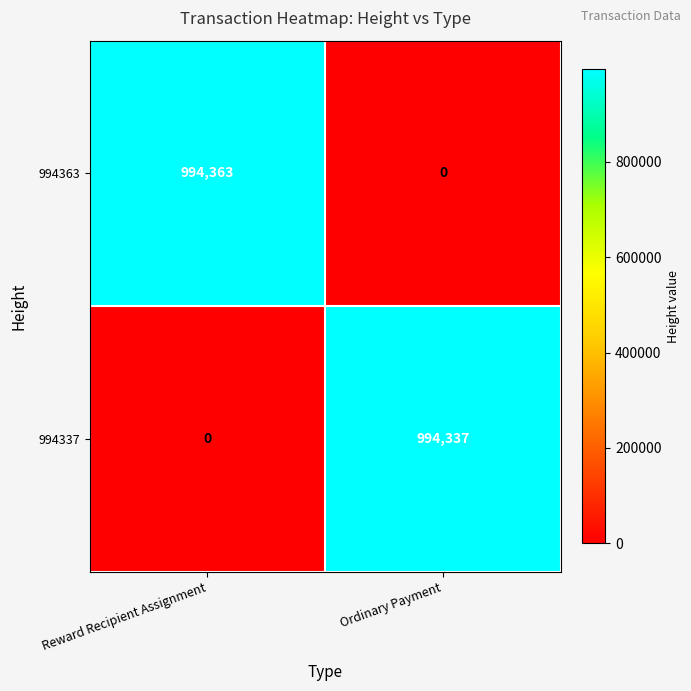

Reading left to right, transcribe all the data shown in this chart.

994363: 994363	0
994337: 0	994337